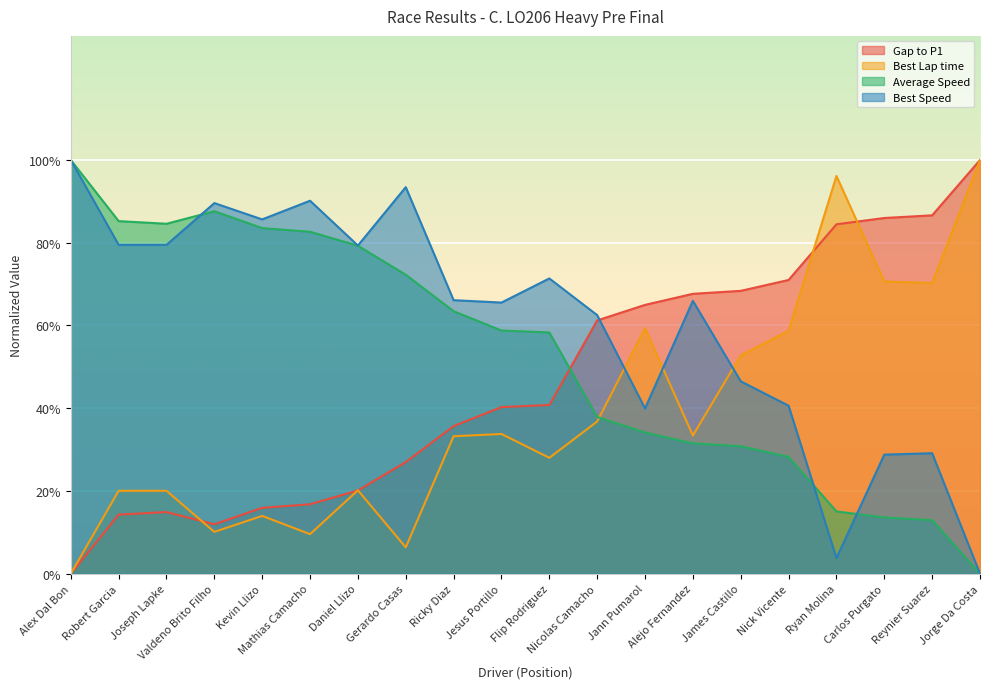

Rank the categories by Gap to P1 value from lowest to highest.

Alex Dal Bon, Valdeno Brito Filho, Robert Garcia, Joseph Lapke, Kevin Llizo, Mathias Camacho, Daniel Llizo, Gerardo Casas, Ricky Diaz, Jesus Portillo, Flip Rodriguez, Nicolas Camacho, Jann Pumarol, Alejo Fernandez, James Castillo, Nick Vicente, Ryan Molina, Carlos Purgato, Reynier Suarez, Jorge Da Costa